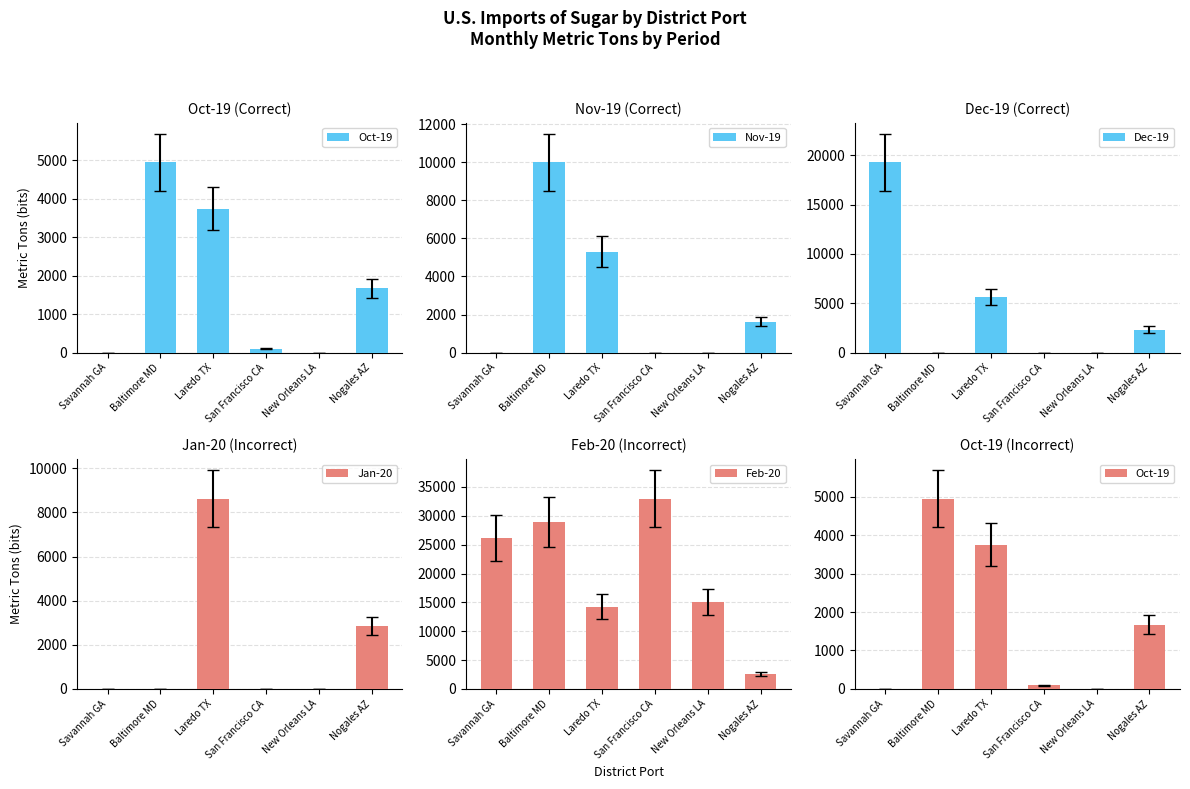

At how many categories does at least one series exceed 17918?

3